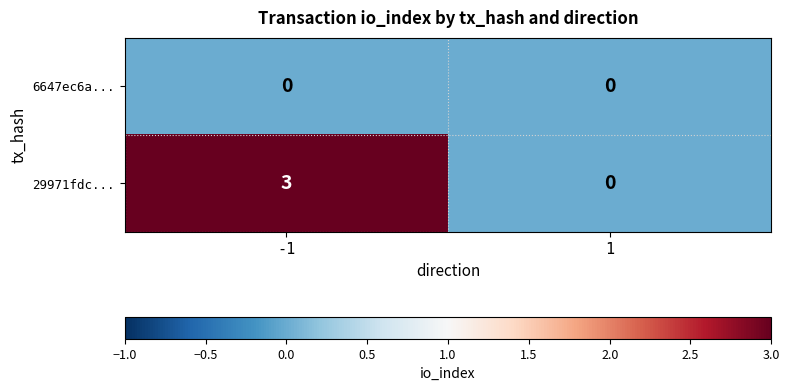

Reading right to left, what are all the values shown in this chart?

6647ec6a...: 1=0	-1=0
29971fdc...: 1=0	-1=3